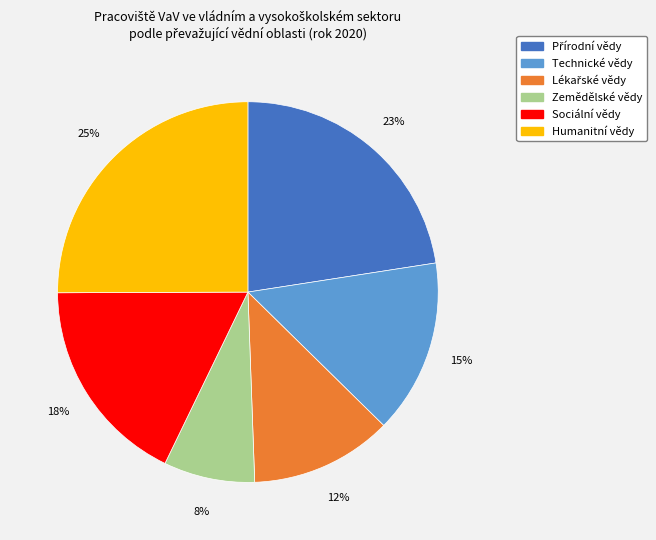

The Sociální vědy slice represents 8% of the pie. True or false?

False